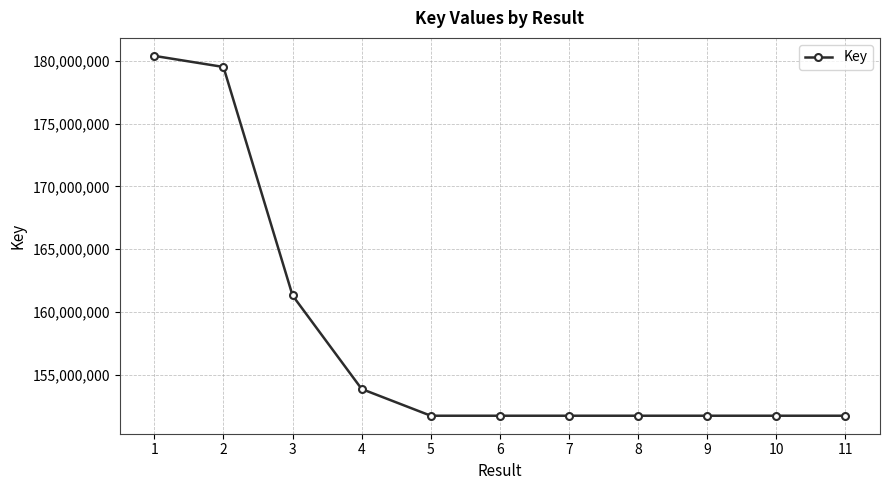

Is it true that the value at 6 is 86473137?

False